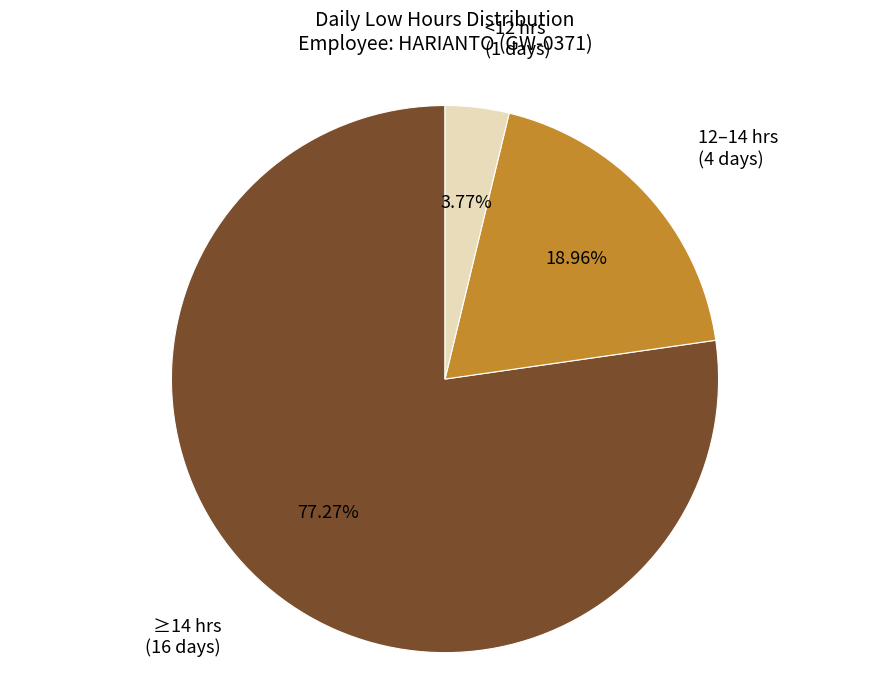

Which category accounts for the majority?

≥14 hrs